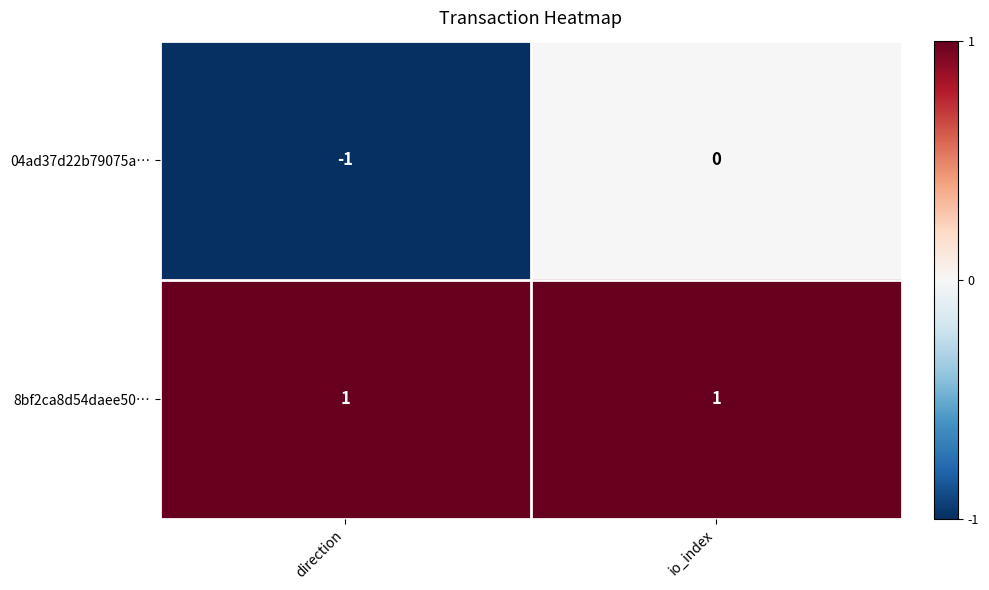

What is the spread (max minus min) of values at io_index?

1